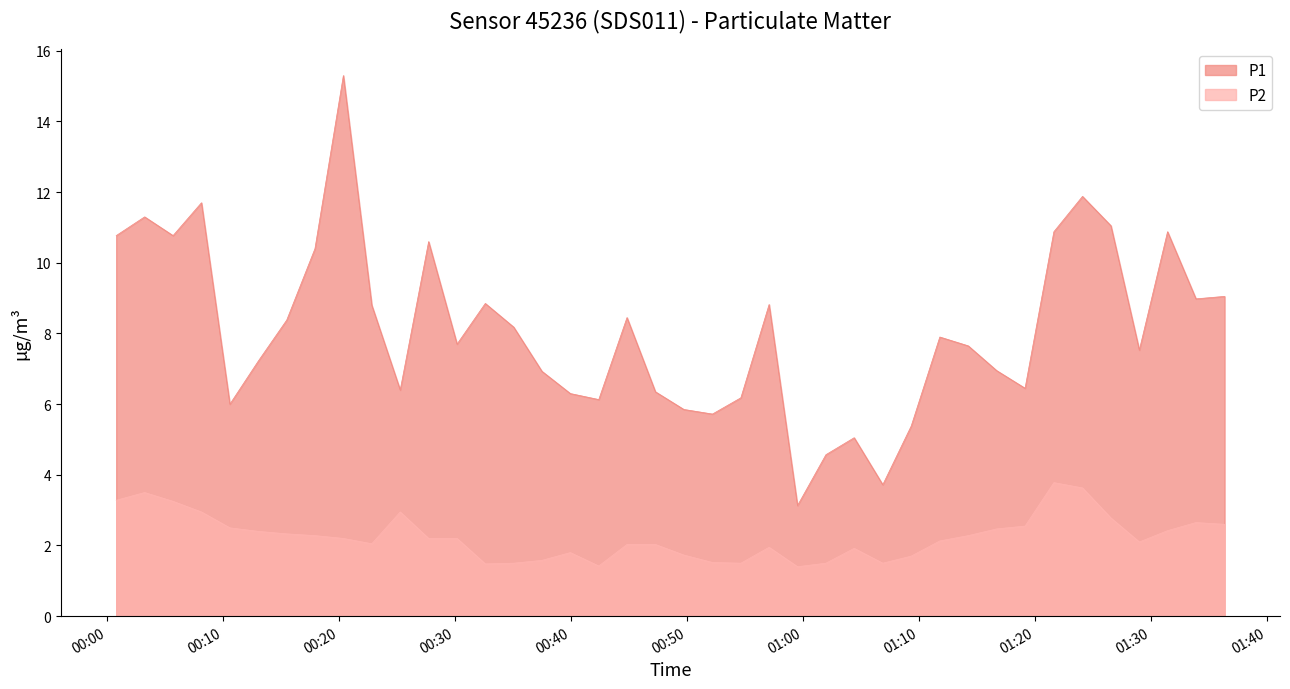

Which series has the largest range (max minus min)?

P1